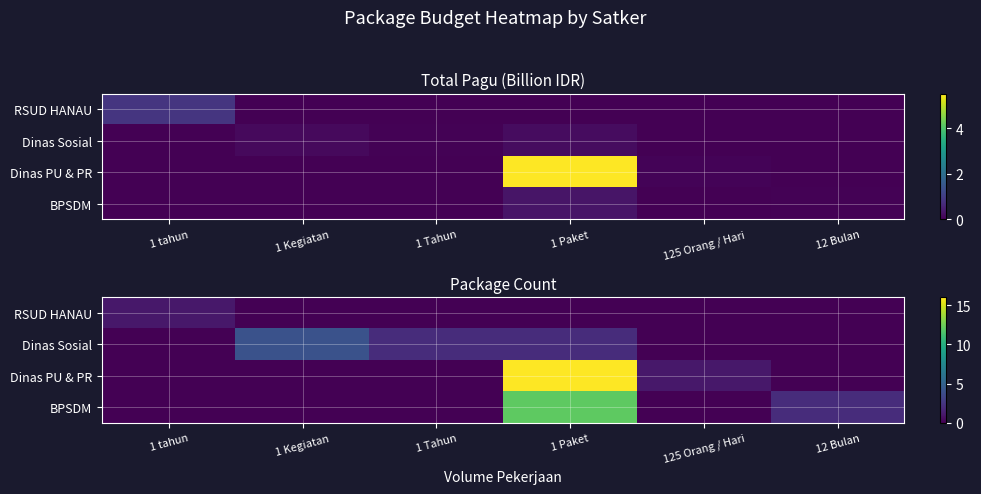

Between 1 Paket and 1 Kegiatan, which is larger?

1 Paket